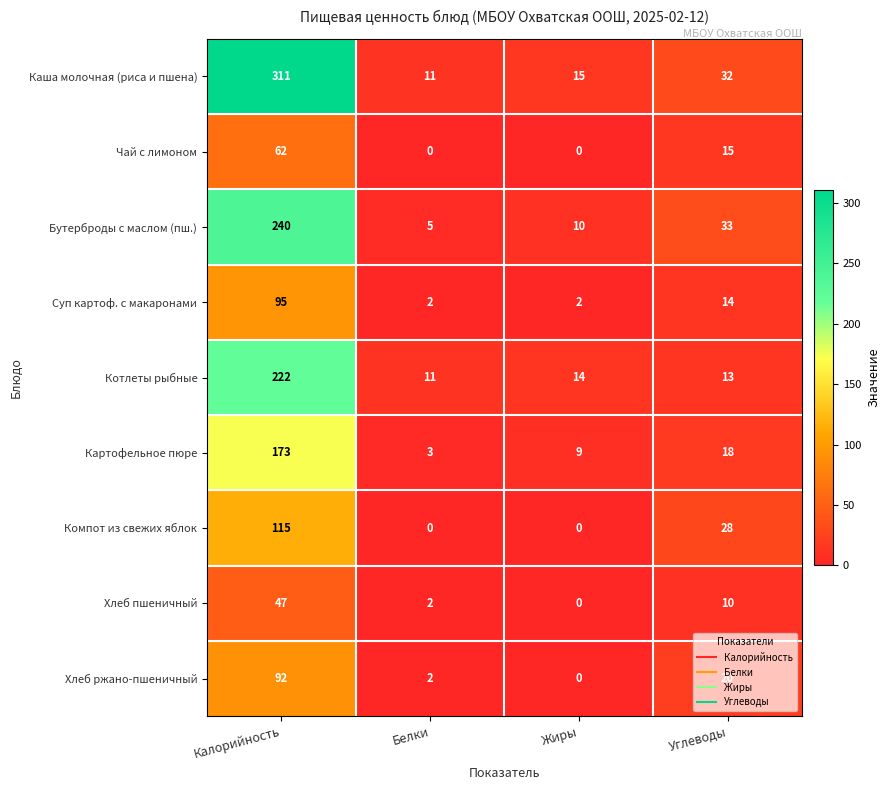

The Компот из свежих яблок series shows -74 at Жиры. True or false?

False